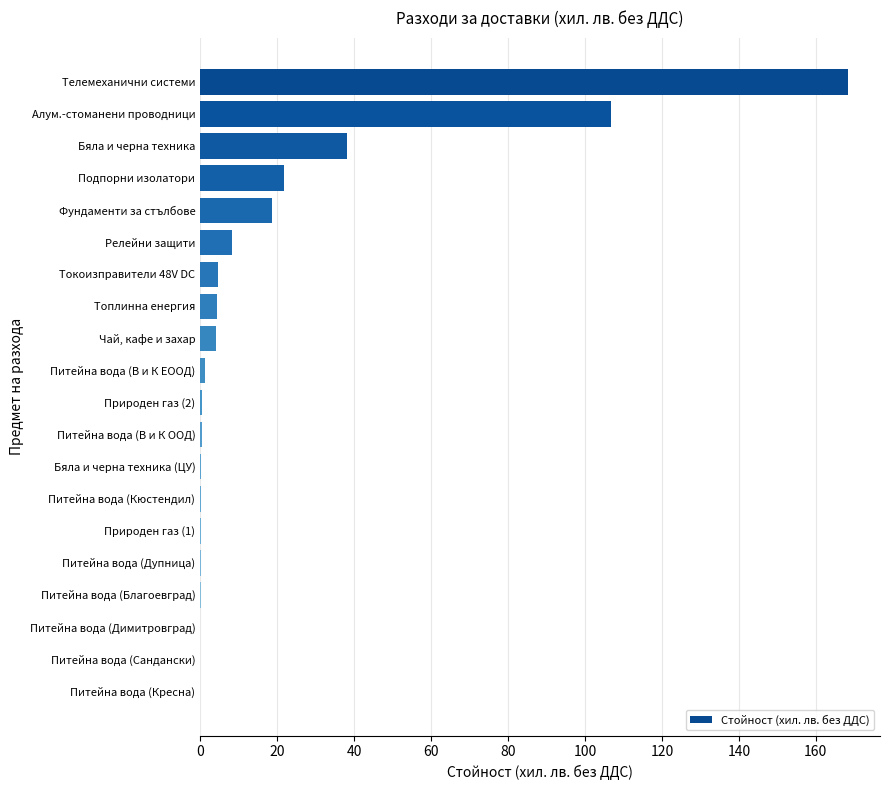

Which has a higher value, Топлинна енергия or Фундаменти за стълбове?

Фундаменти за стълбове